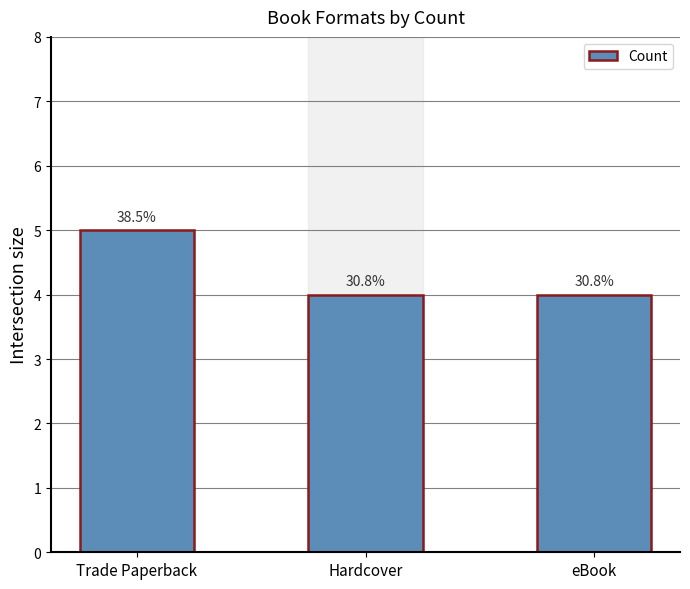

How many bars are there in total?

3